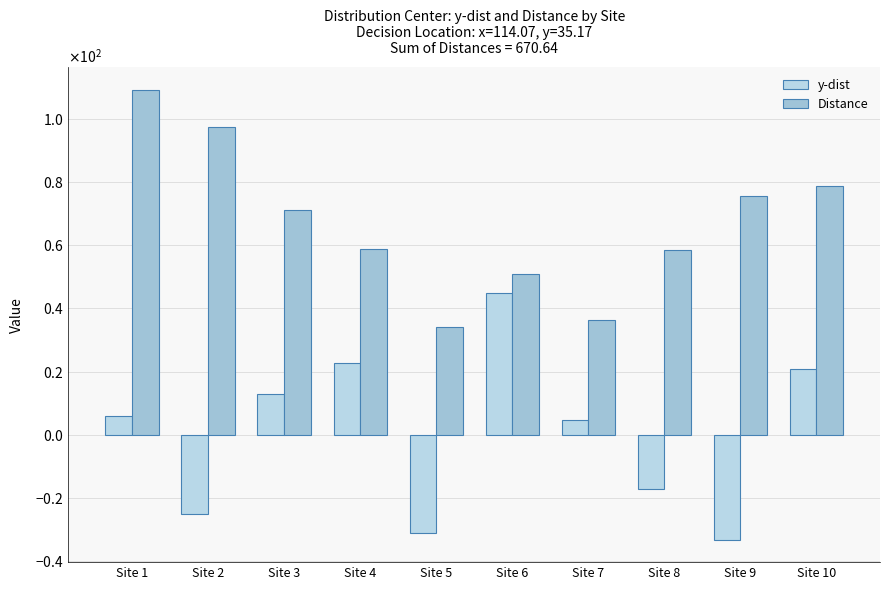

Are the bars horizontal?

No